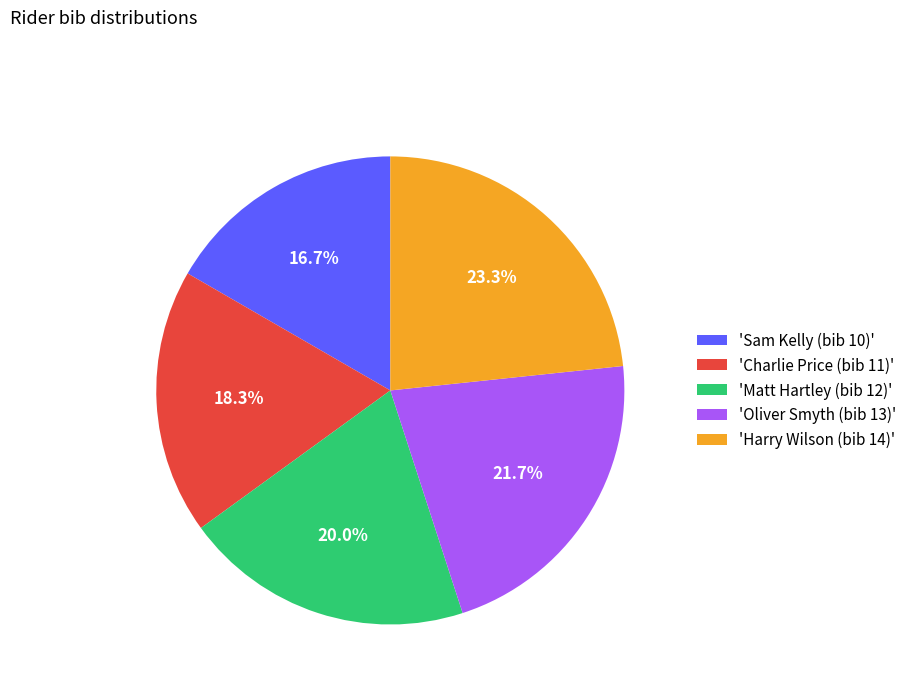

Which has a higher value, 'Matt Hartley (bib 12)' or 'Oliver Smyth (bib 13)'?

'Oliver Smyth (bib 13)'